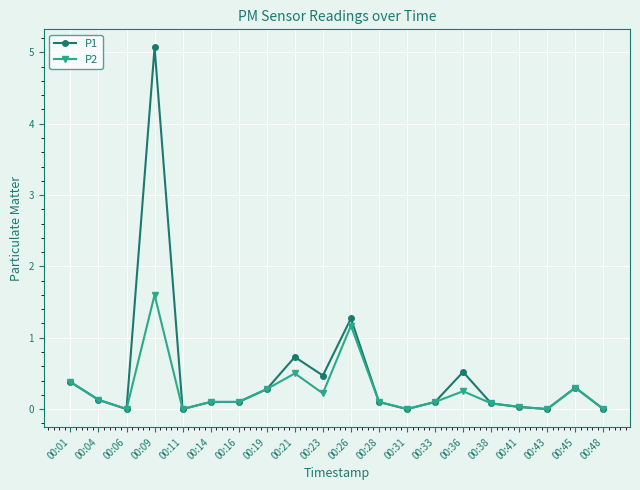

Which series has the widest spread of values?

P1